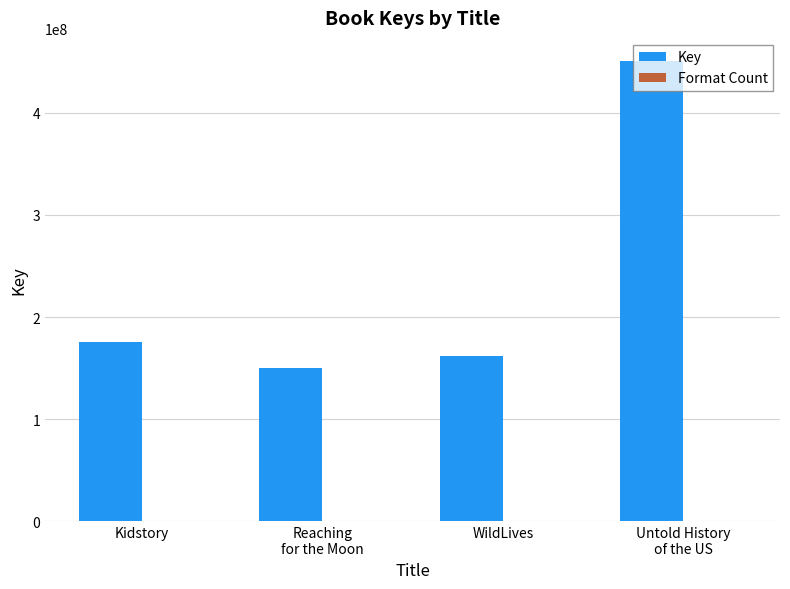

Which series has the largest total across all categories?

Key